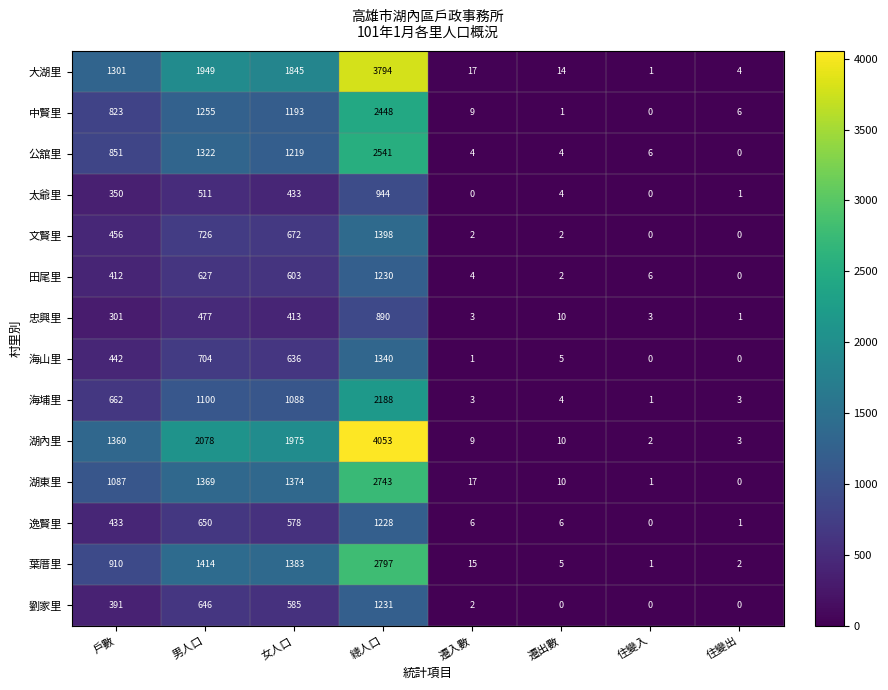

What is the difference between the 海山里 values at 女人口 and 遷出數?

631